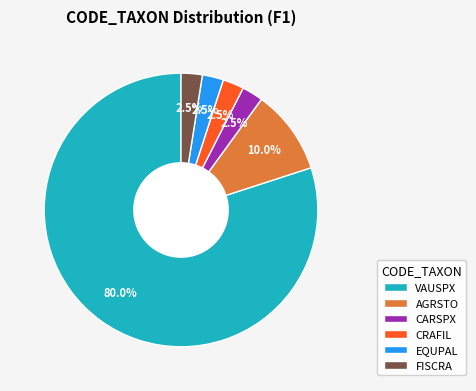

What is the largest slice in the pie chart?

VAUSPX